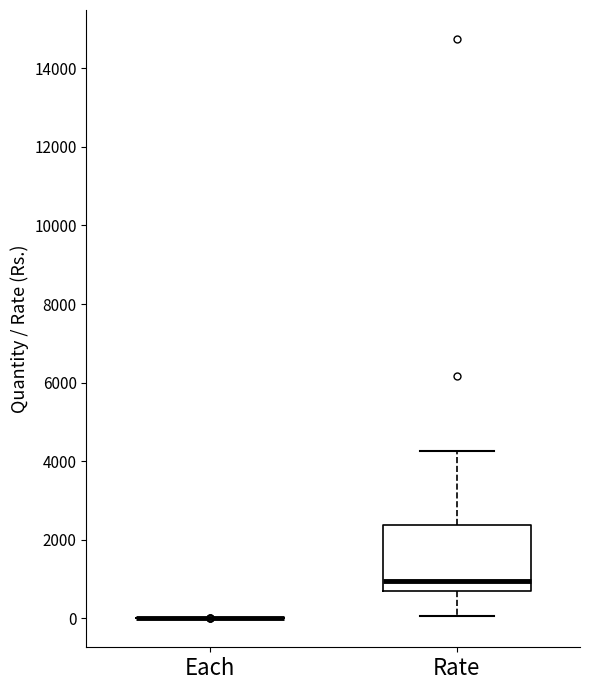

Which box is the tallest, from its lower edge to its upper edge?

Rate